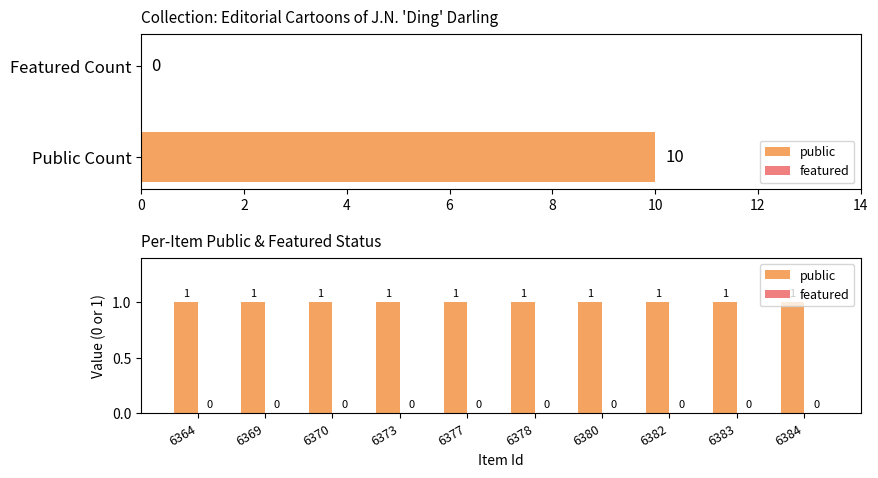

How many groups of bars are there?

10